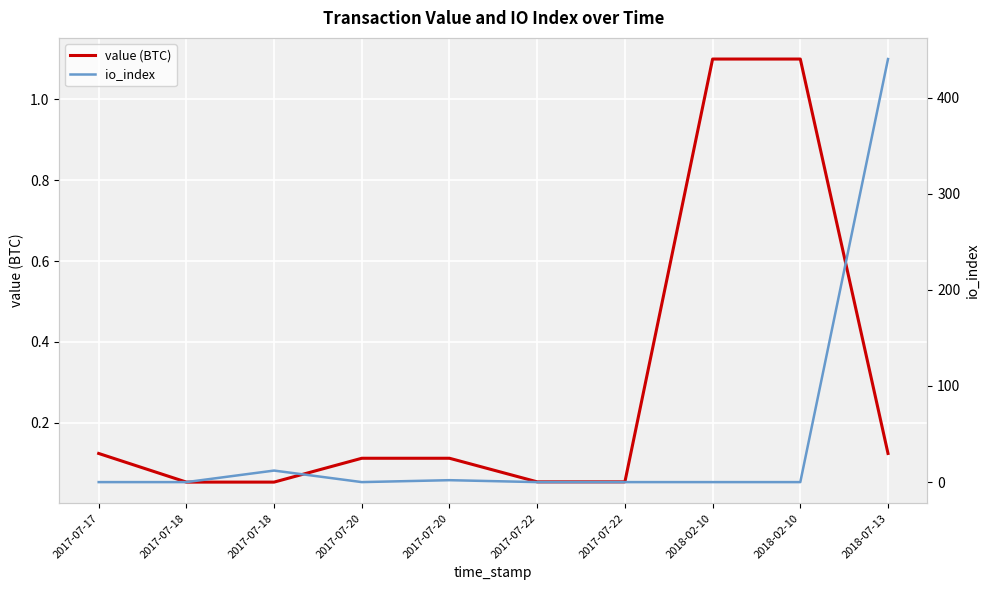

What are all the series names shown in the legend?

value (BTC), io_index